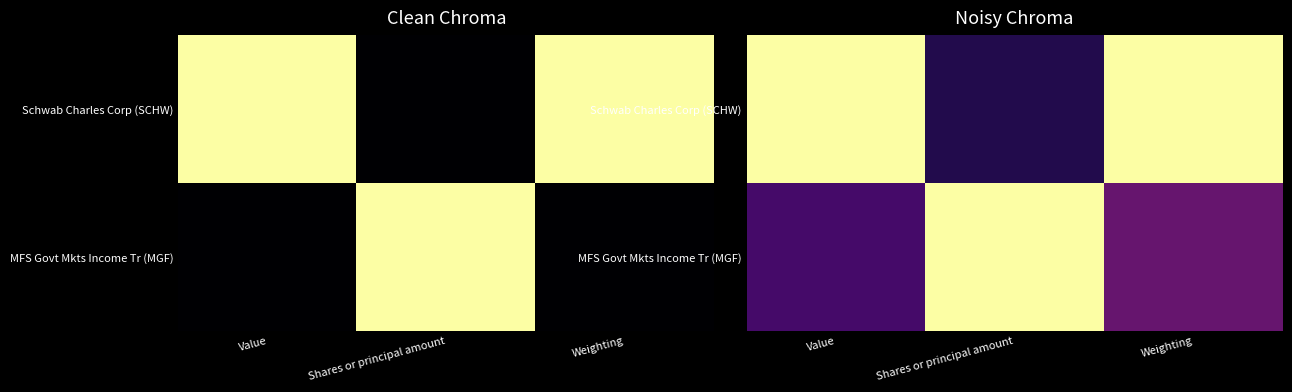

What is the difference between the highest and lowest values at Weighting?

0.7